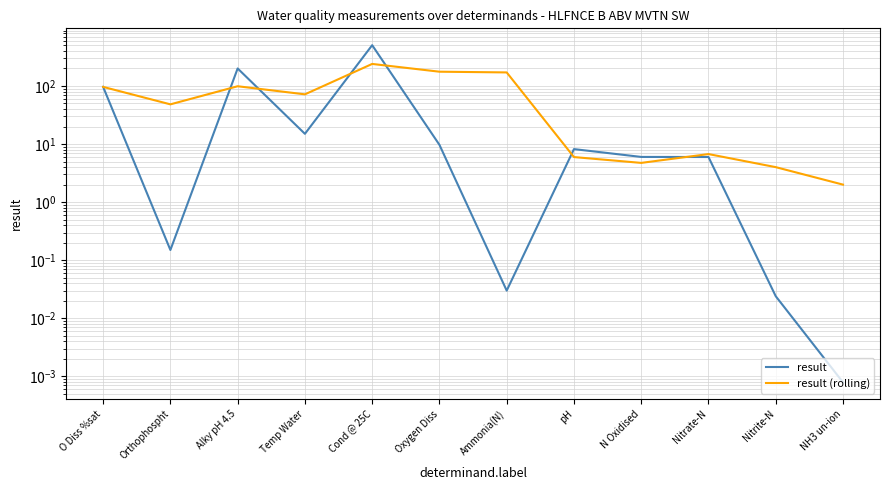

Where is the first local maximum for result (rolling)?

Alky pH 4.5